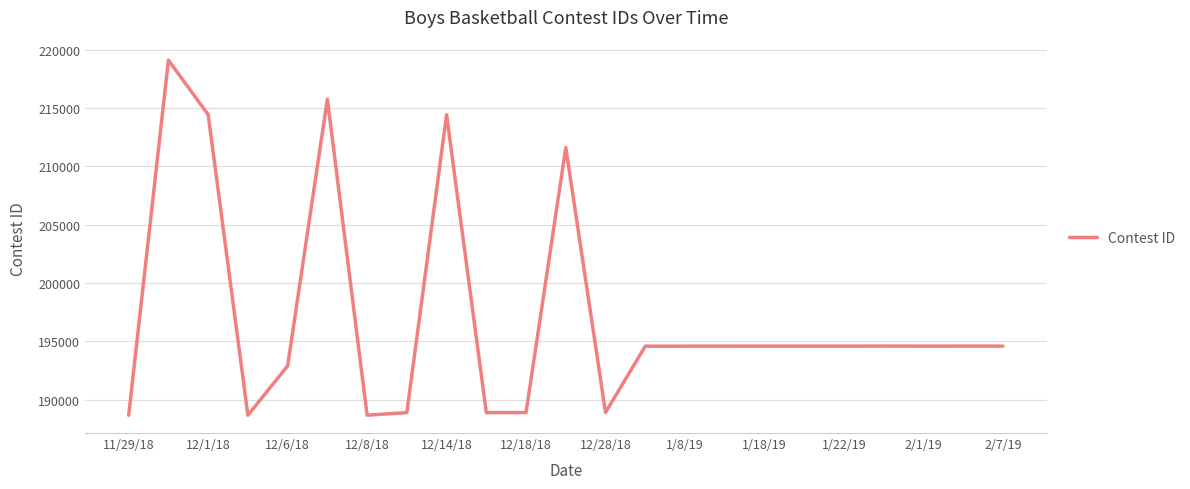

What is the smallest value displayed?

188660